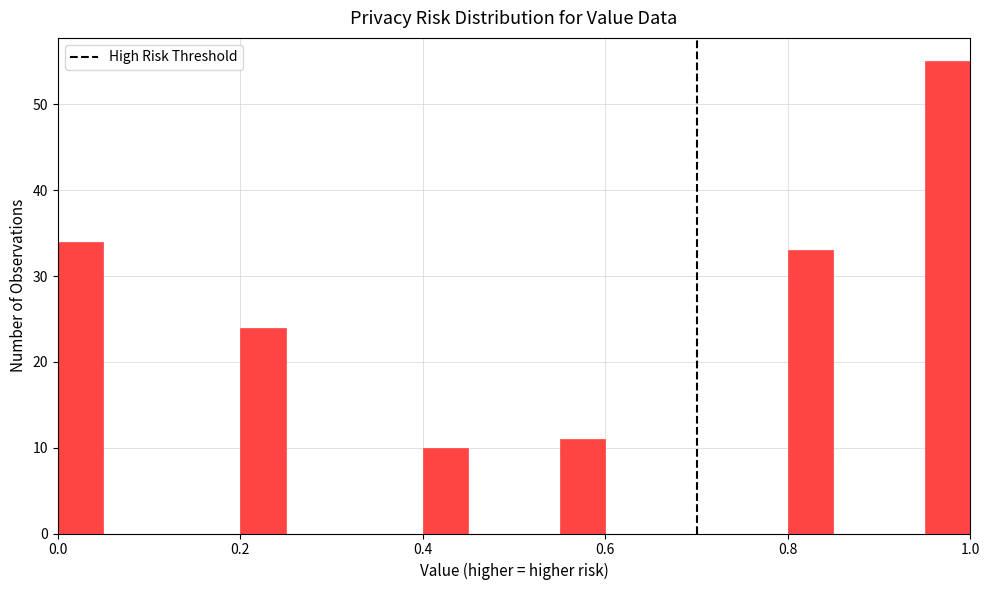

Read against the x-axis, roughly where is the centre of the tallest bar?

0.98